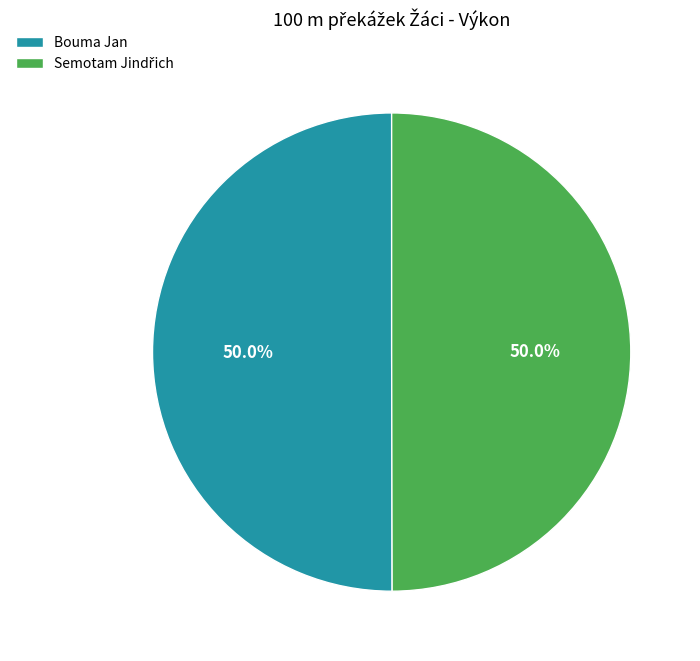

Count the number of slices in the pie.

2